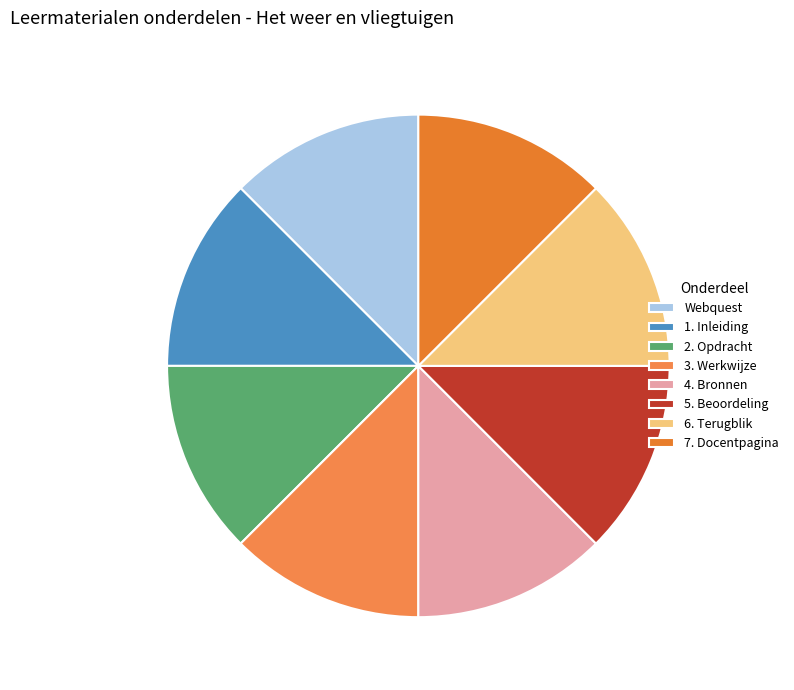

What percentage is the 7. Docentpagina slice, to the nearest percent?

13%